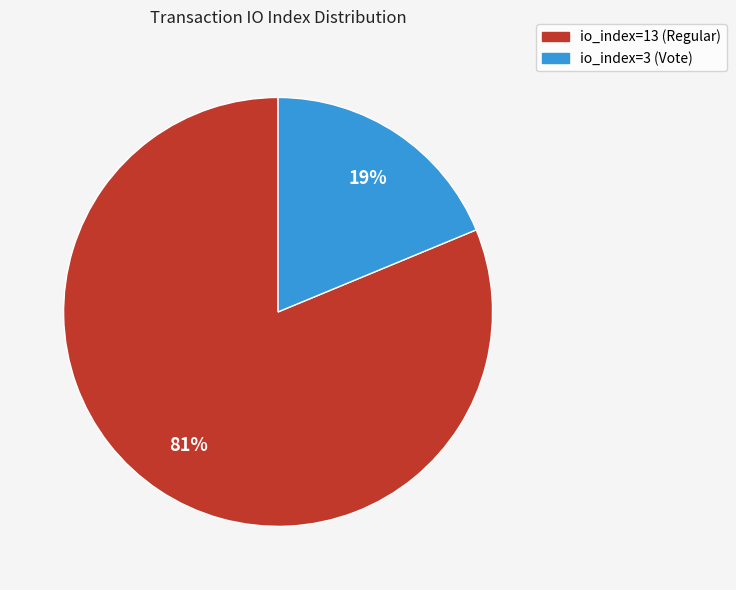

How many segments does this pie chart have?

2